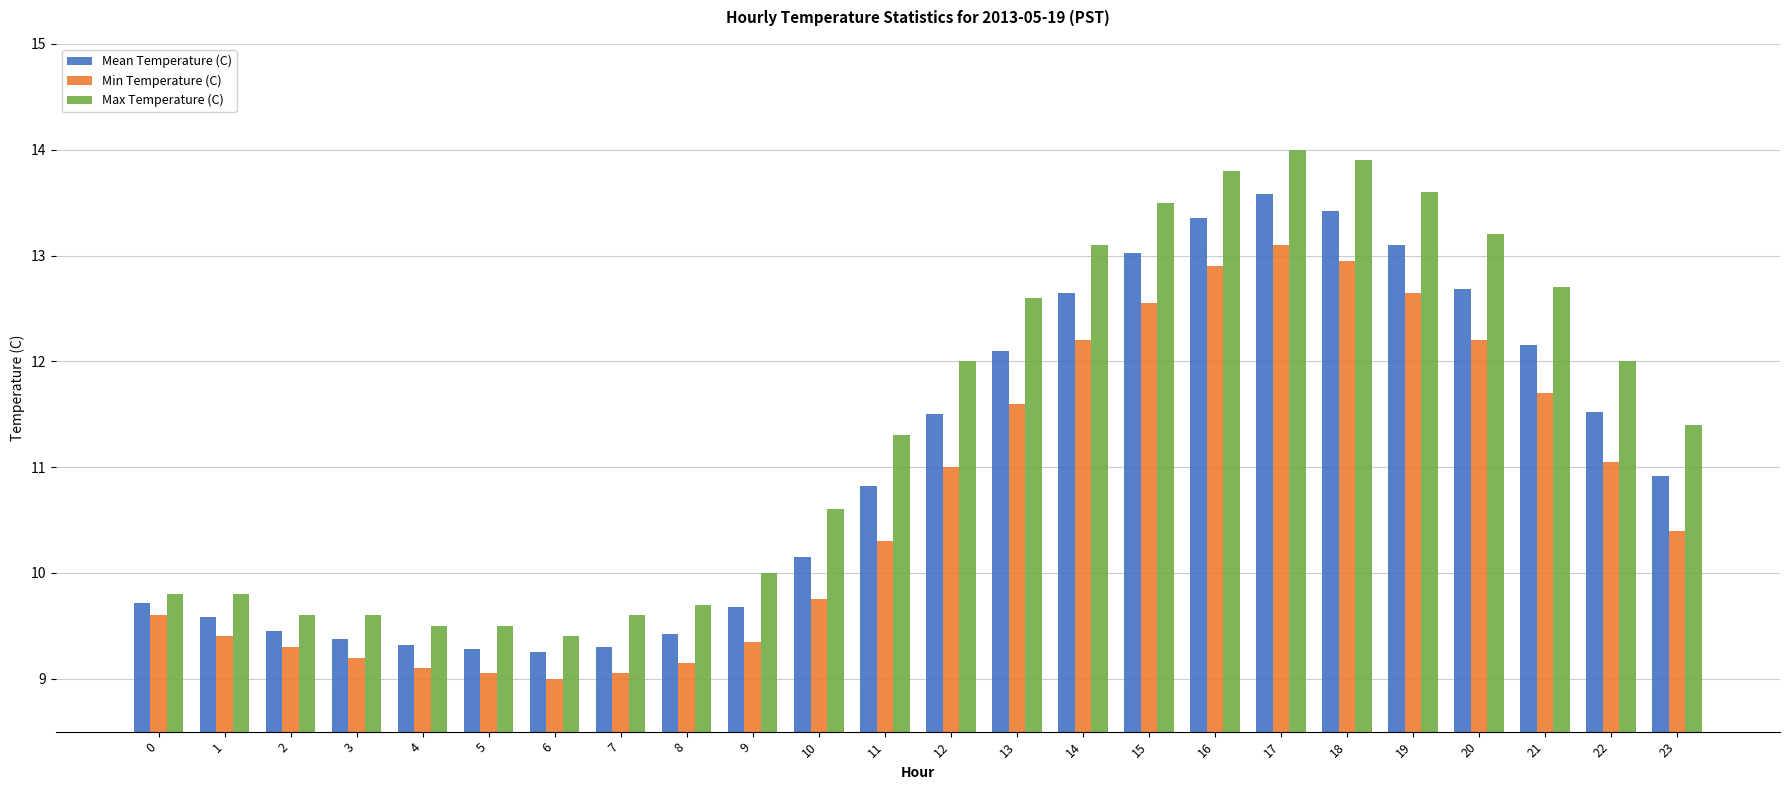

Which series has the largest total across all categories?

Max Temperature (C)